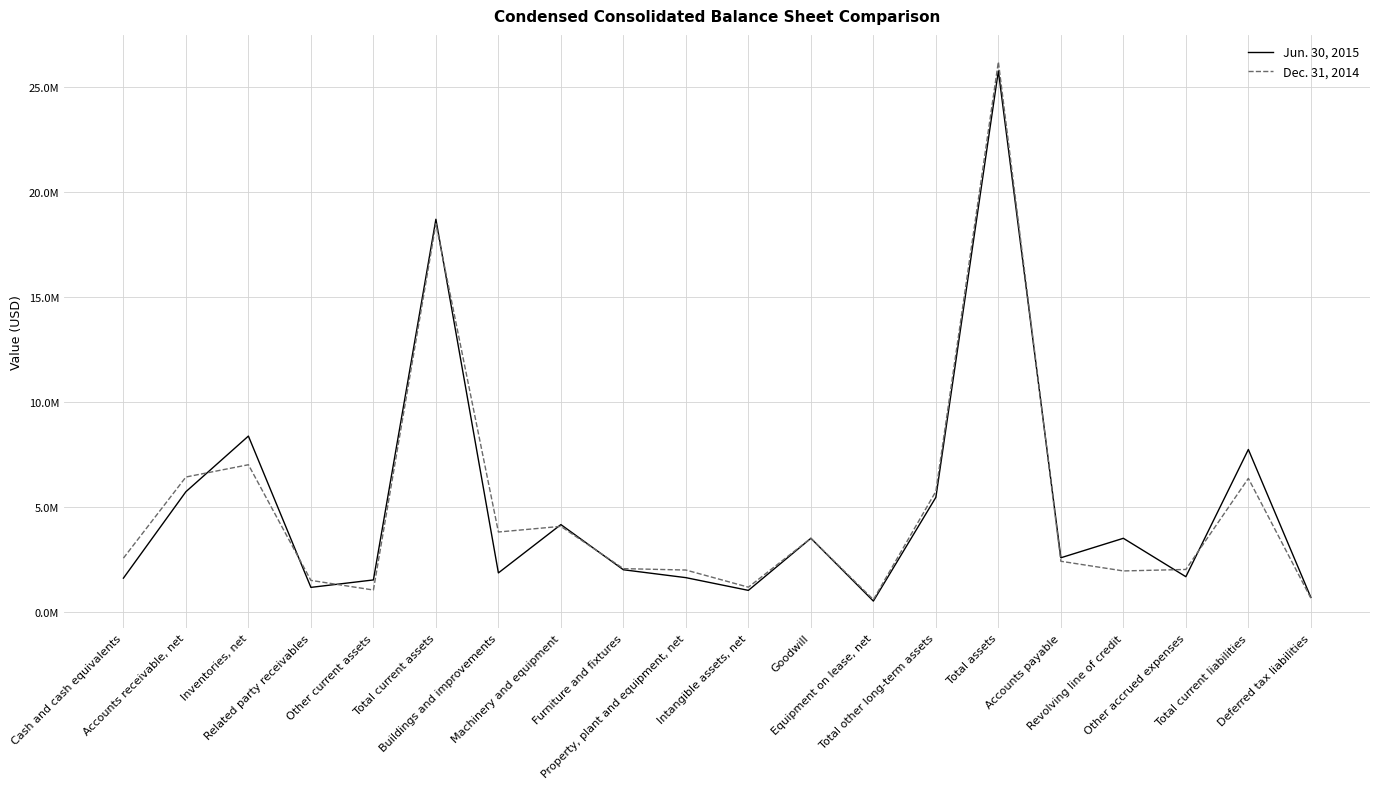

Is this an area chart (filled region under the line)?

No